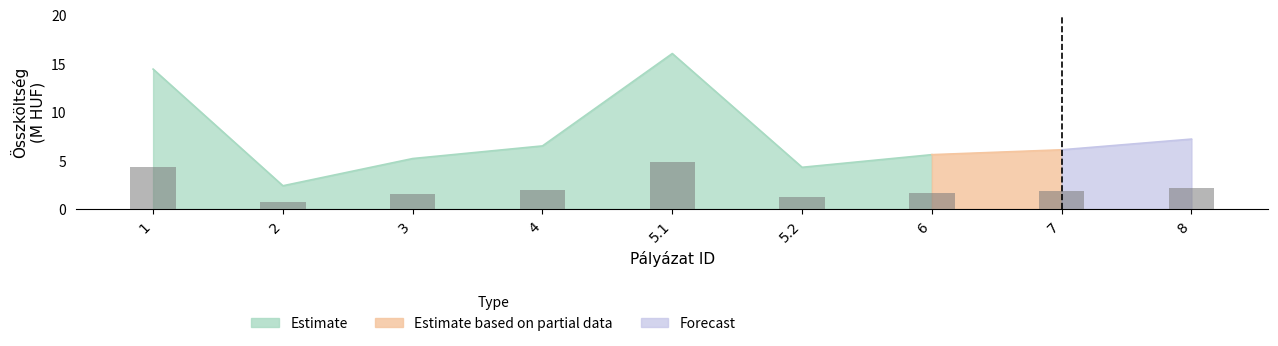

The value at 6 is 1.7. True or false?

True